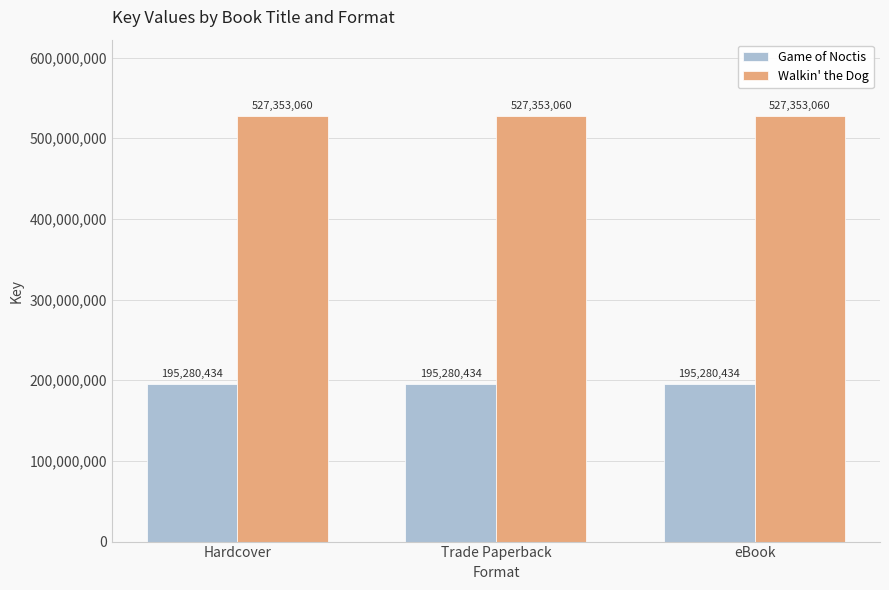

How many bars are there in total?

6